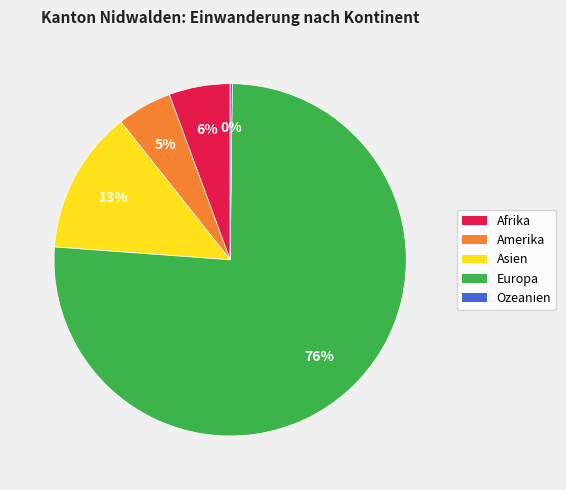

Is it true that Asien is 13% of the pie?

True